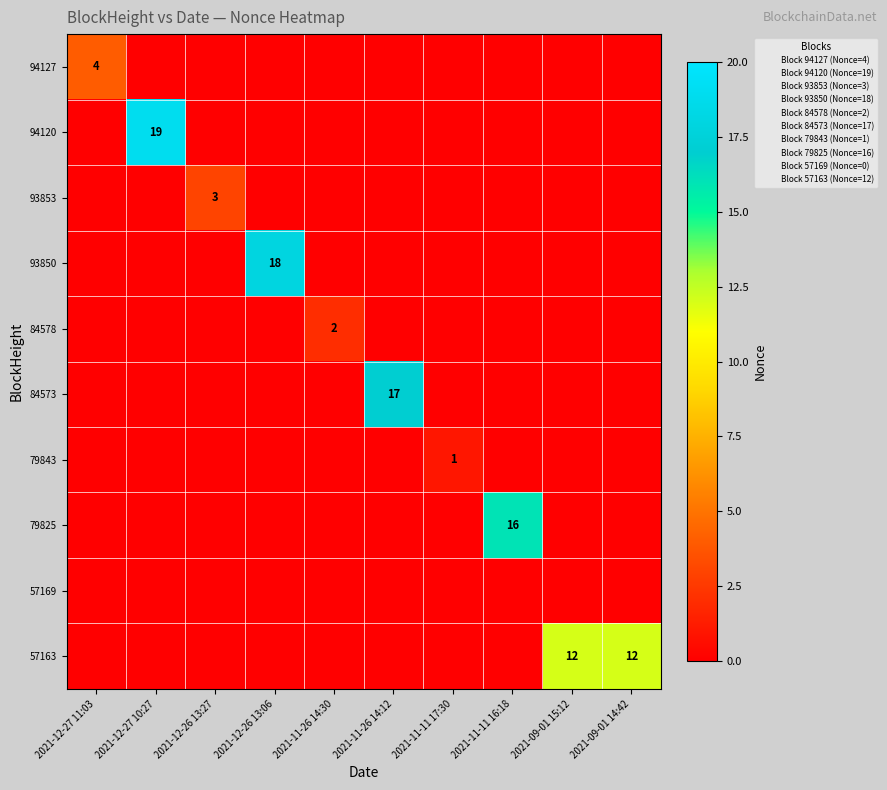

What is the total value across all series at 2021-12-26 13:06?

18